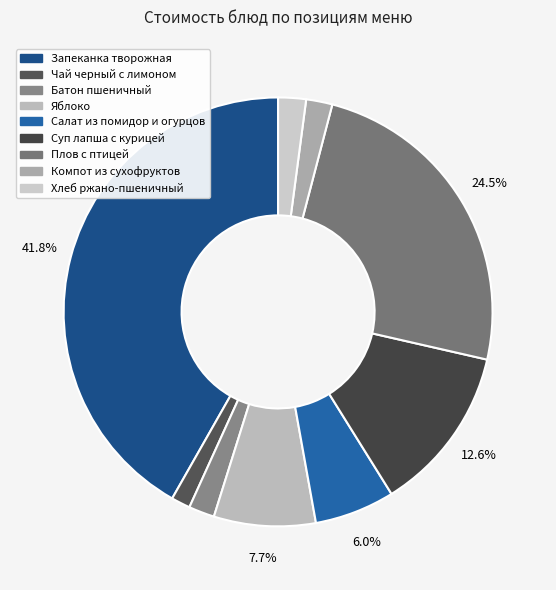

Approximately how many times larger is the value at Чай черный с лимоном compared to Батон пшеничный?

0.7